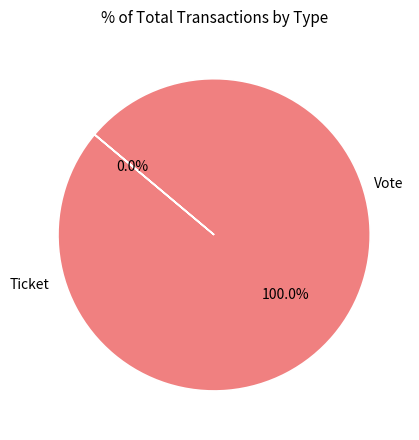

To the nearest percent, what is the difference between the Ticket and Vote slice percentages?

100%